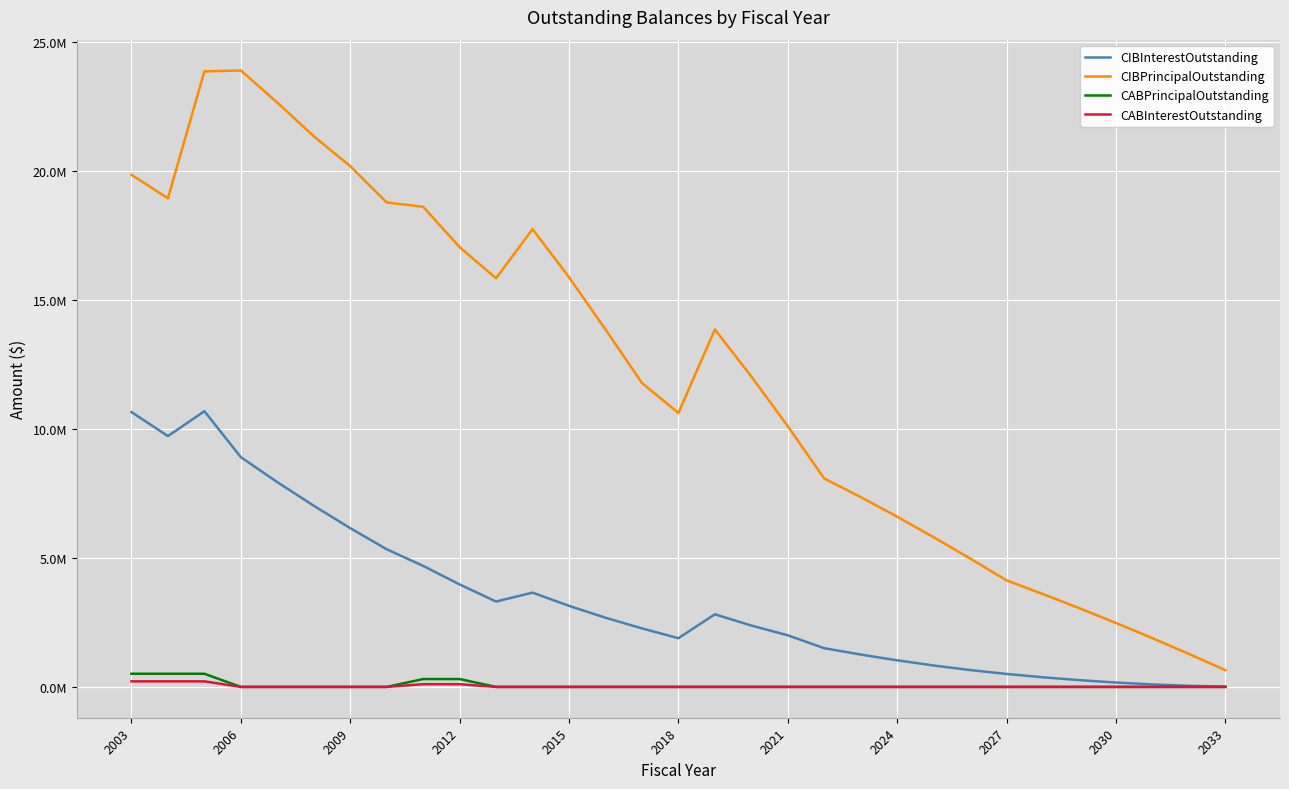

True or false: CIBInterestOutstanding has more than 1 interior local peaks.

True